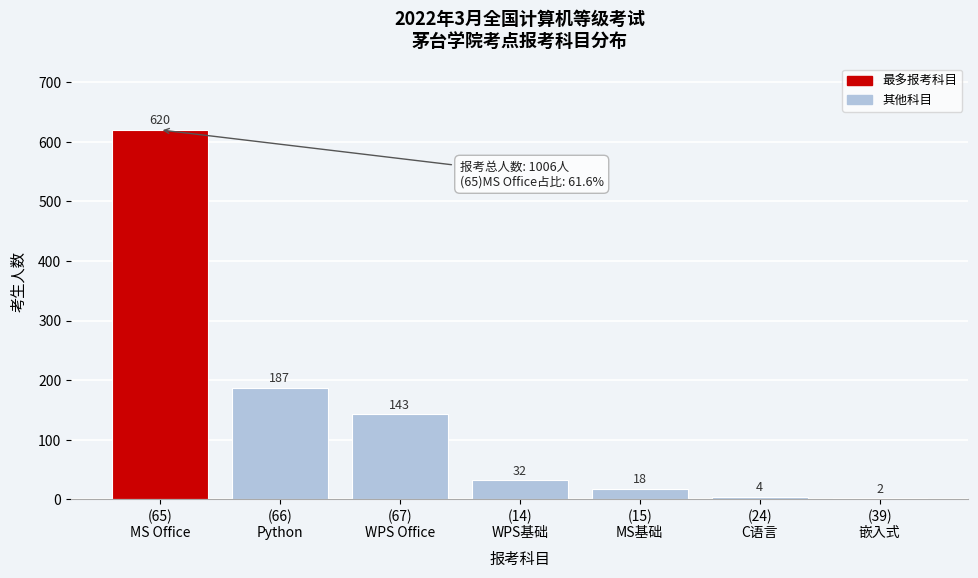

What is the sum of all values?

1006